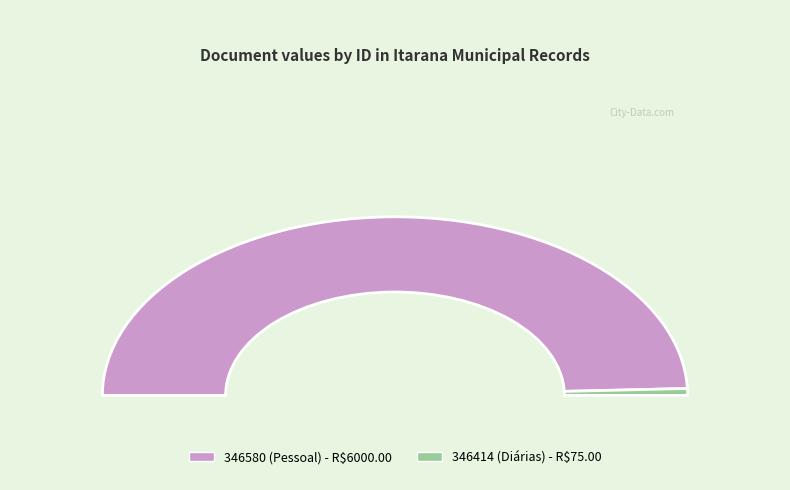

To the nearest percent, what is the difference between the largest and smallest slice percentages?

98%